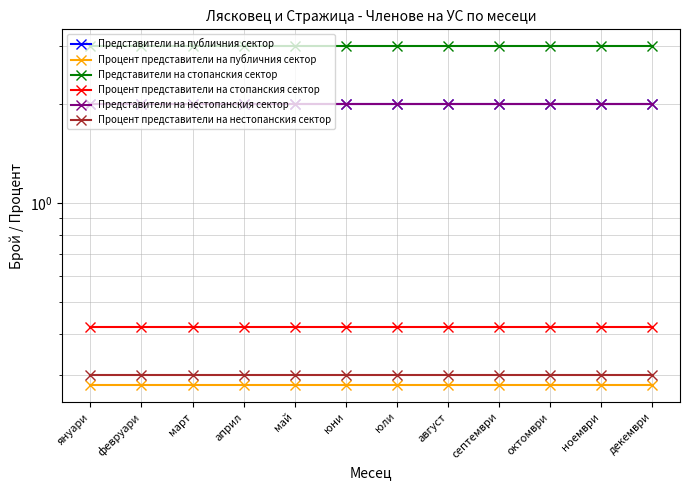

True or false: Процент представители на нестопанския сектор and Процент представители на публичния сектор cross at least once.

False